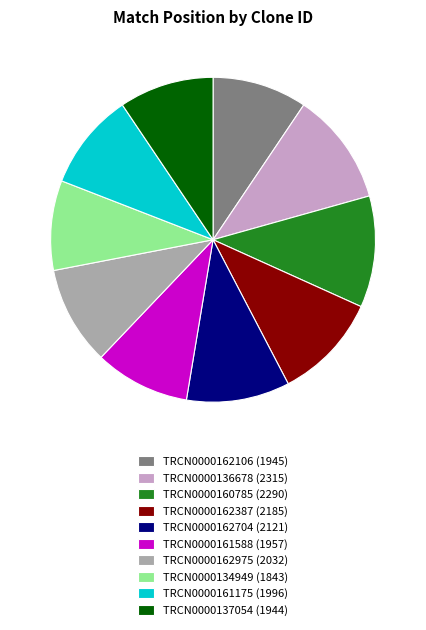

Is it true that TRCN0000162975 (2032) is 10% of the pie?

True